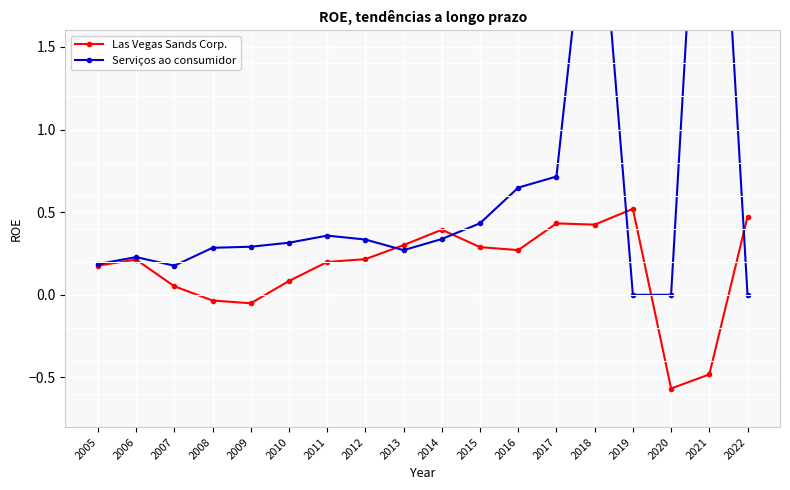

What is the total value across all series at 2013?

0.6